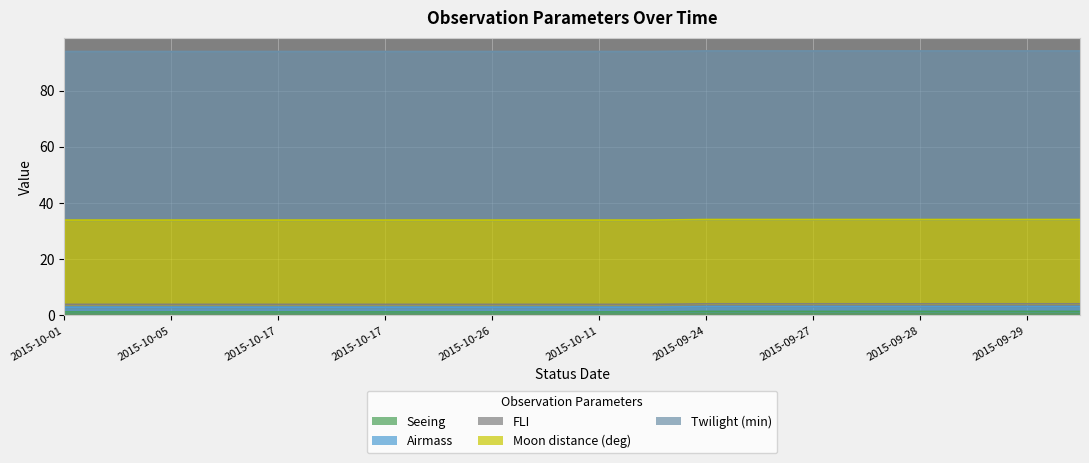

What are all the series names shown in the legend?

Seeing, Airmass, FLI, Moon distance (deg), Twilight (min)